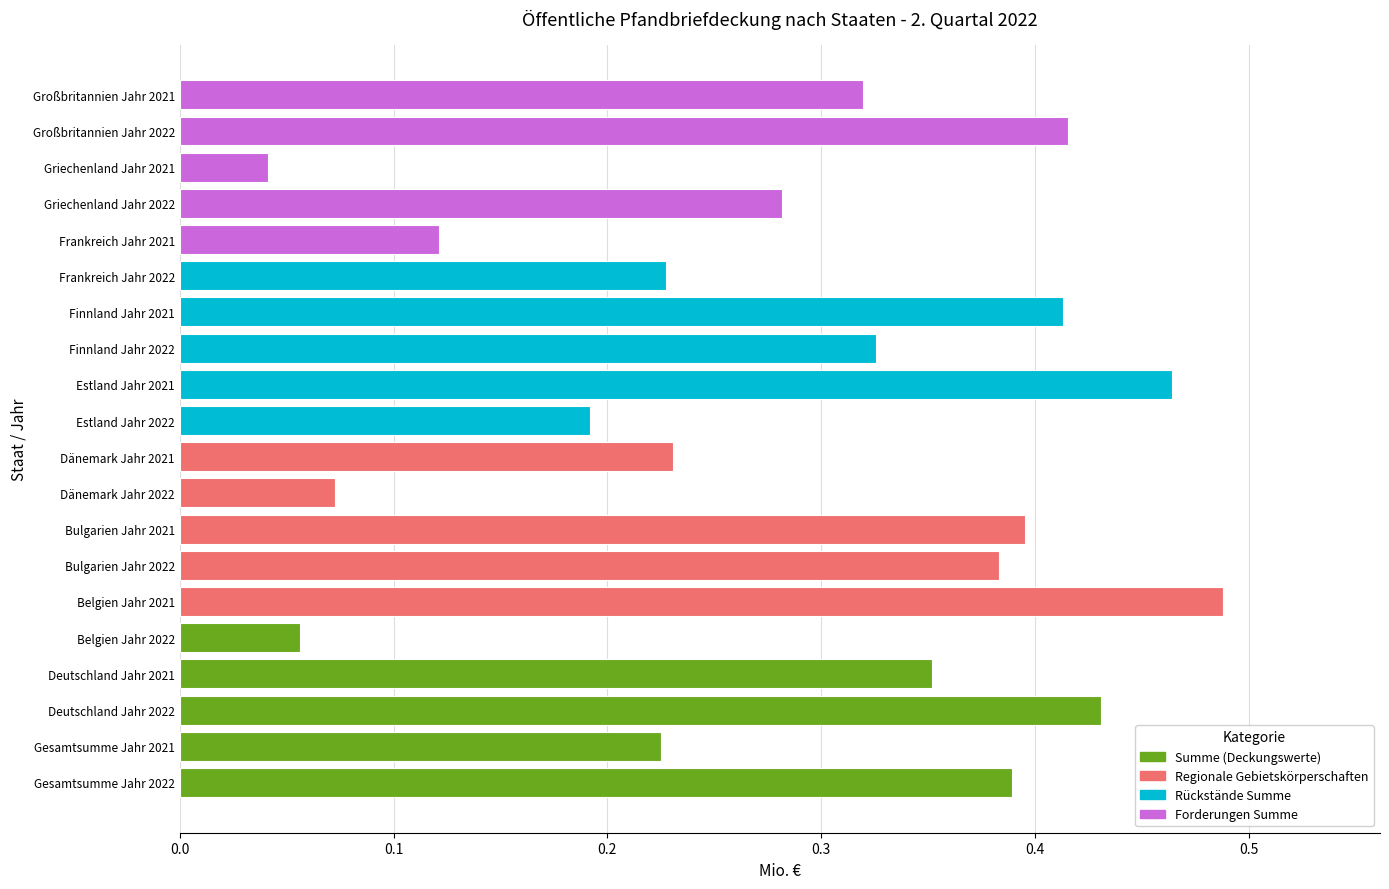

True or false: the data shows 0.3 at Estland Jahr 2021.

False